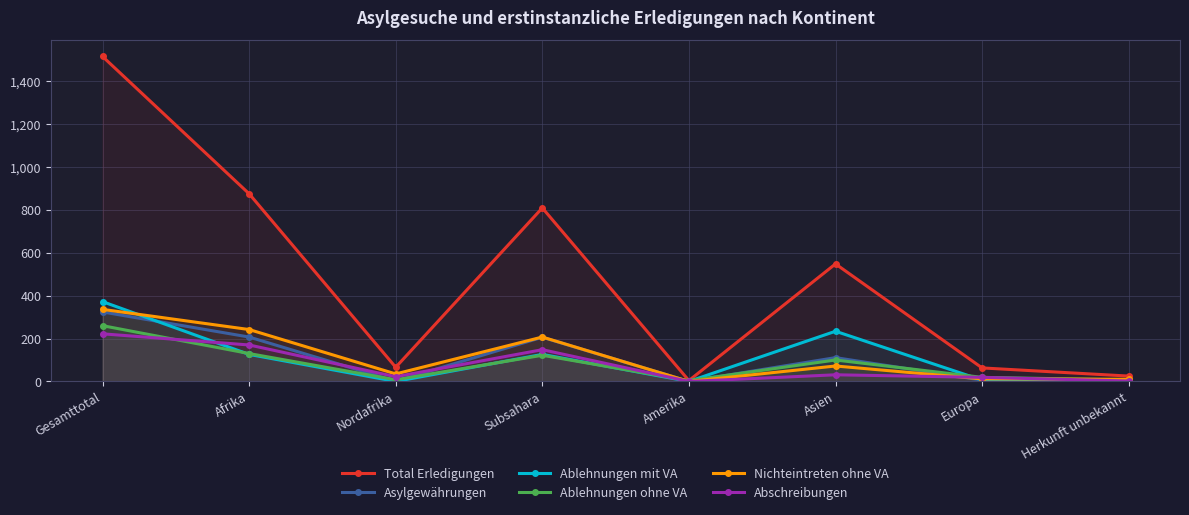

Is it true that Asylgewährungen equals 198 at Asien?

False